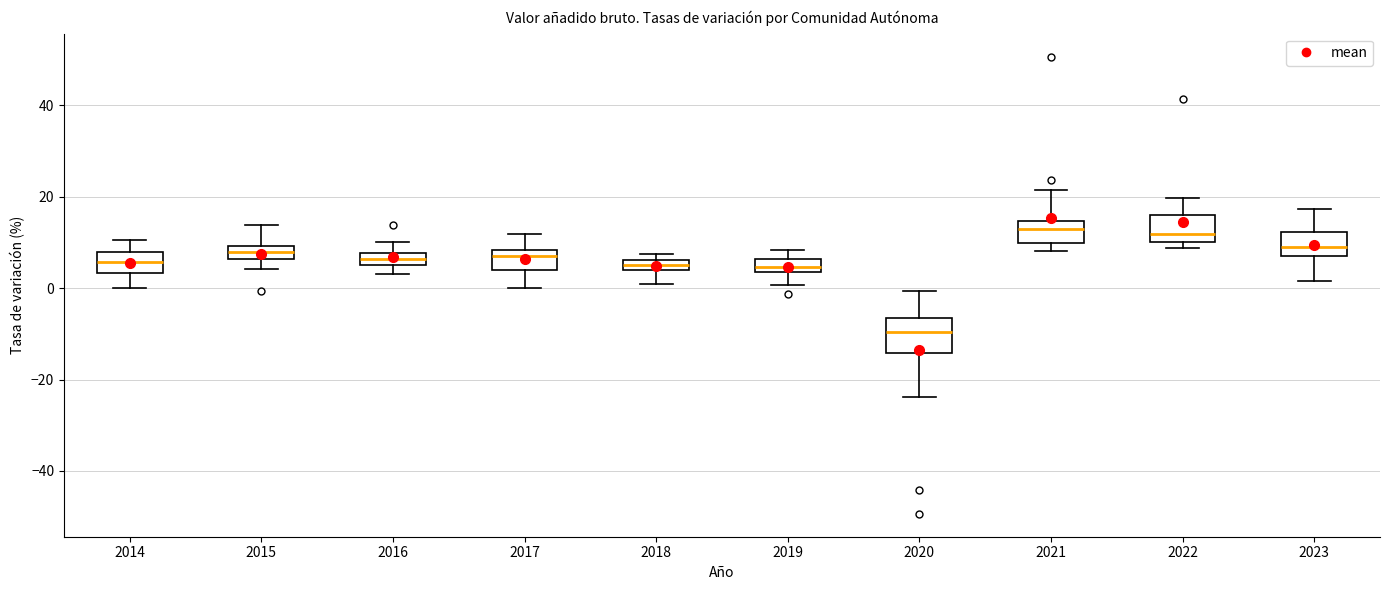

Where does the median line of the box at x = 2020 sit on the y-axis? The values are not printed on the chart, so give them approximately, as read against the axis.

-10